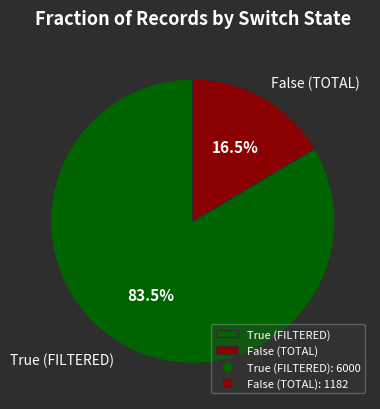

Between False (TOTAL) and True (FILTERED), which is larger?

True (FILTERED)